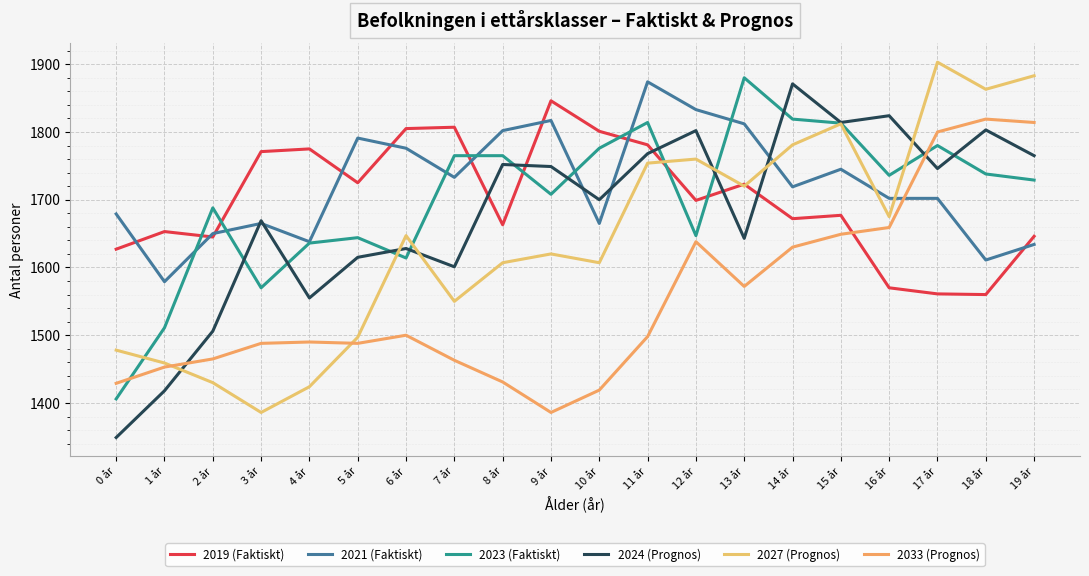

The 2023 (Faktiskt) series shows 2643 at 11 år. True or false?

False